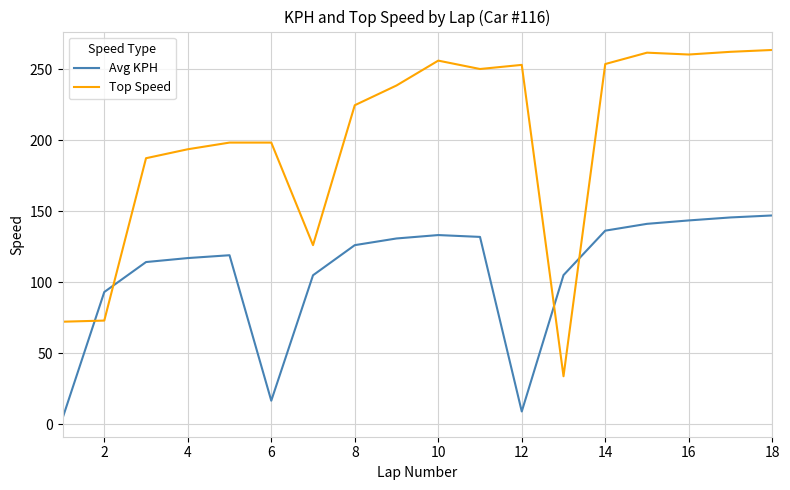

Which series has the largest total across all categories?

Top Speed